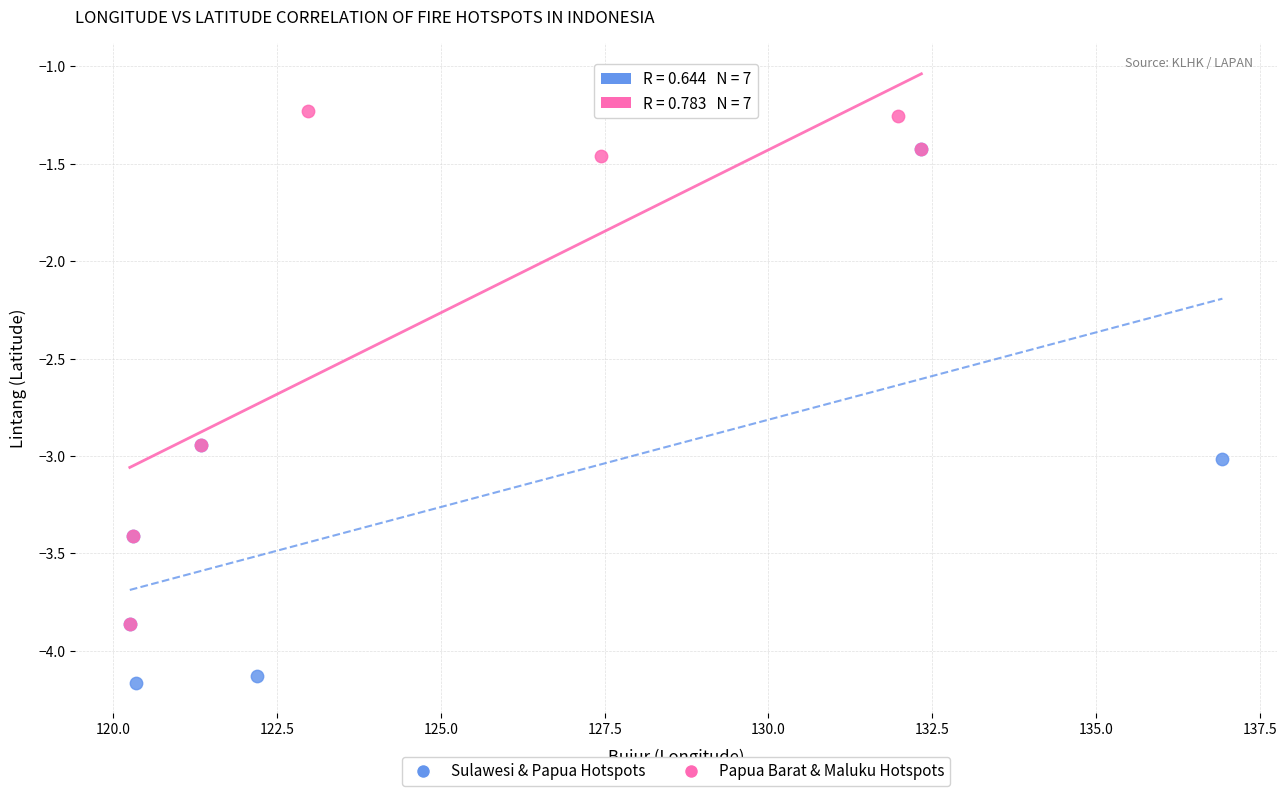

What are all the series names shown in the legend?

Sulawesi & Papua Hotspots, Papua Barat & Maluku Hotspots